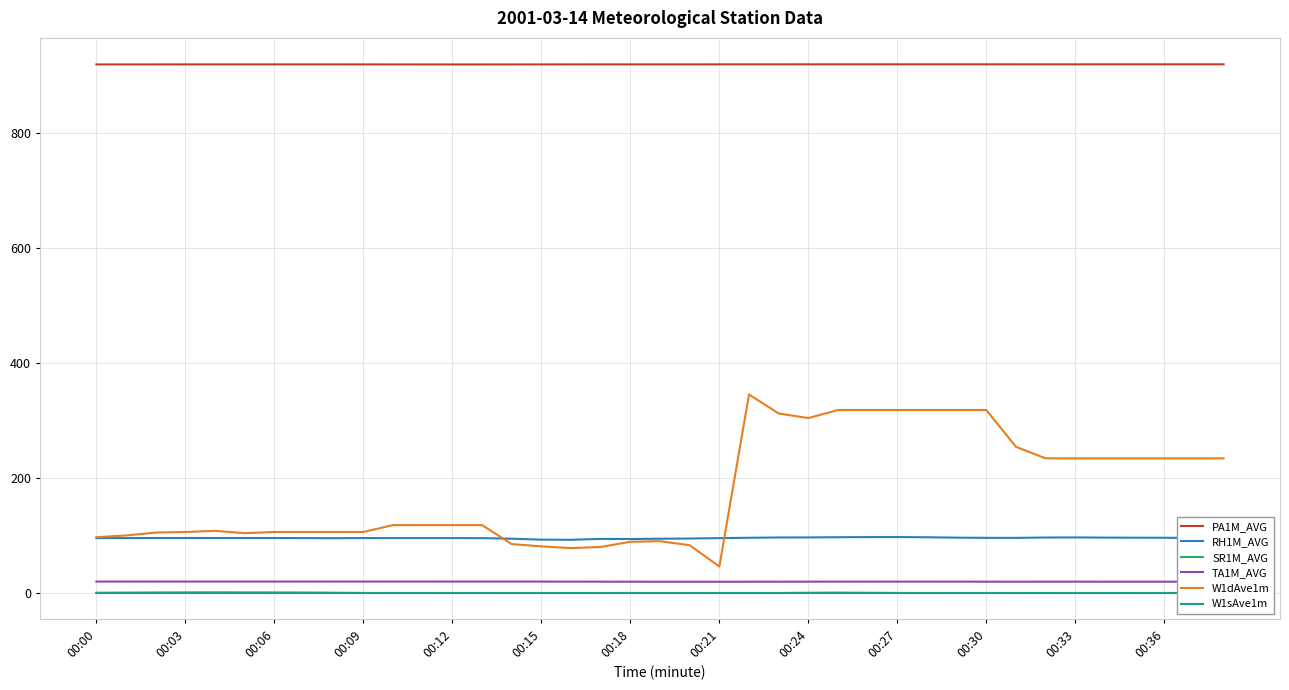

True or false: W1dAve1m and PA1M_AVG intersect in this chart.

False